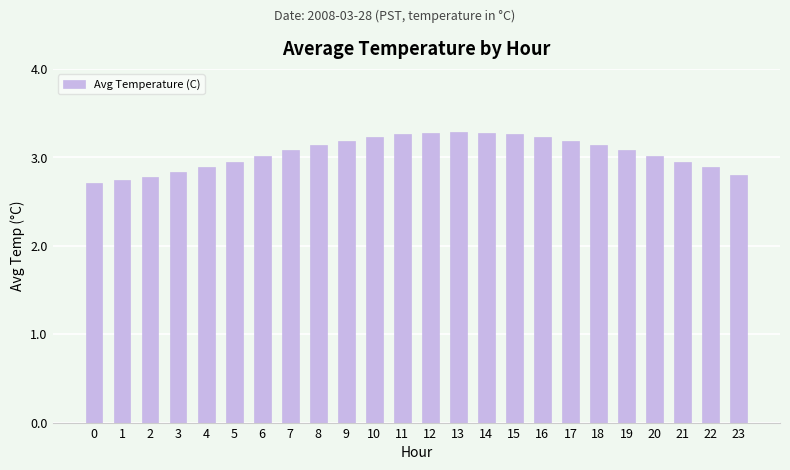

True or false: the data shows 0.7 at 8.

False